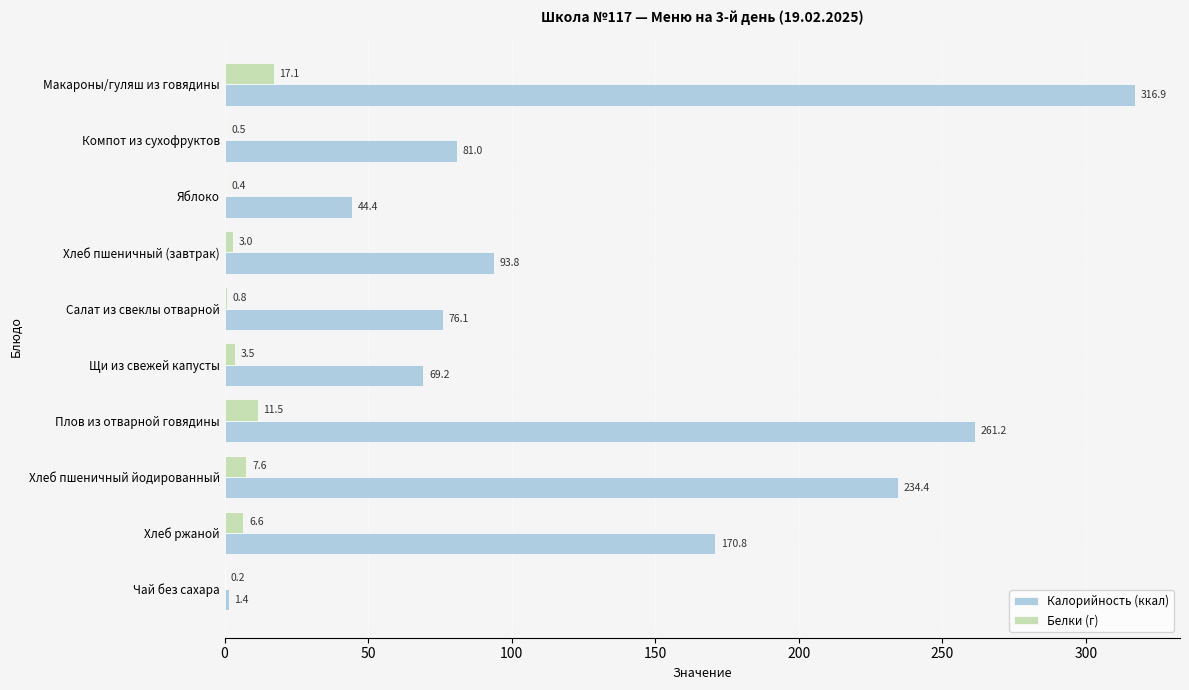

The value of Калорийность (ккал) at Макароны/гуляш из говядины is 316.9. True or false?

True